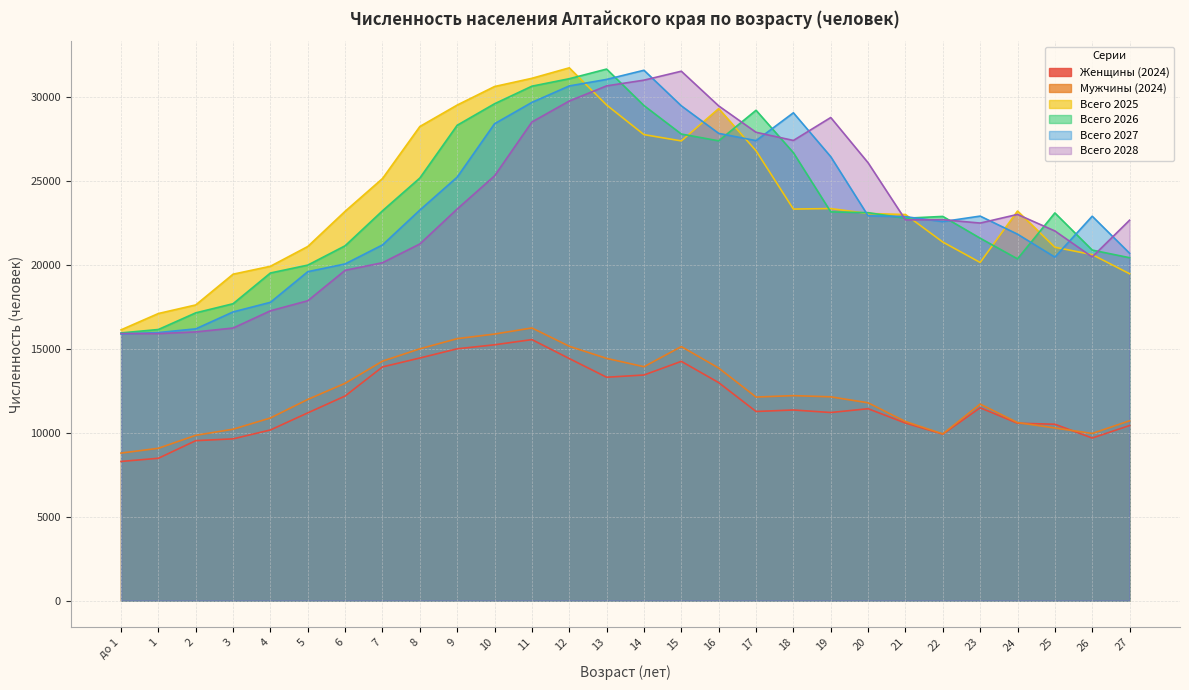

What is the sum of the Всего 2028 values at 21 and 7?

42791